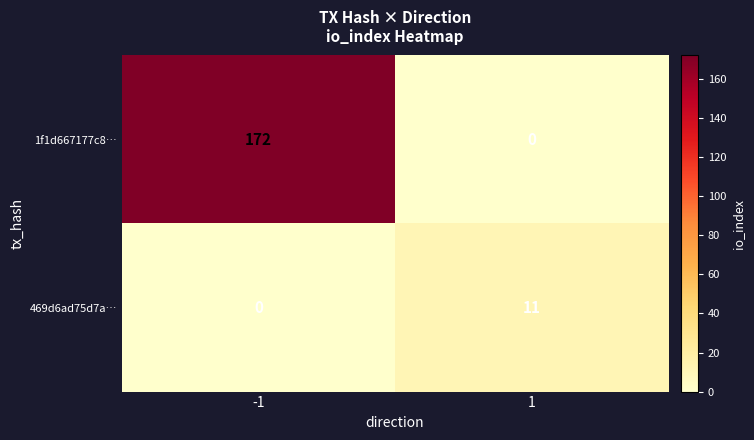

Reading left to right, transcribe all the data shown in this chart.

1f1d667177c8…: 172	0
469d6ad75d7a…: 0	11